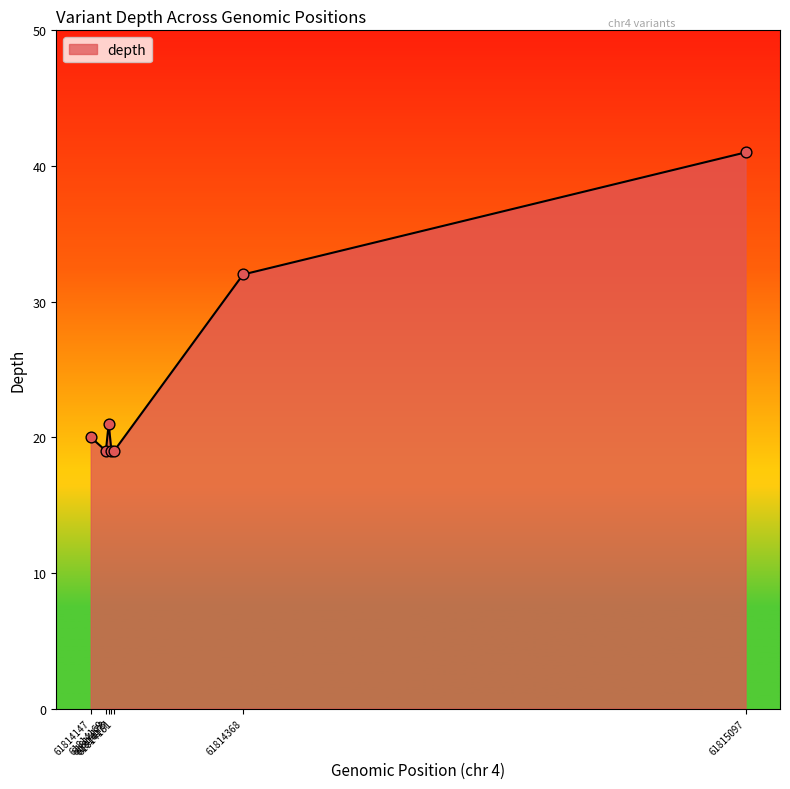

How many interior local peaks (higher than both neighbors) does the data have?

1